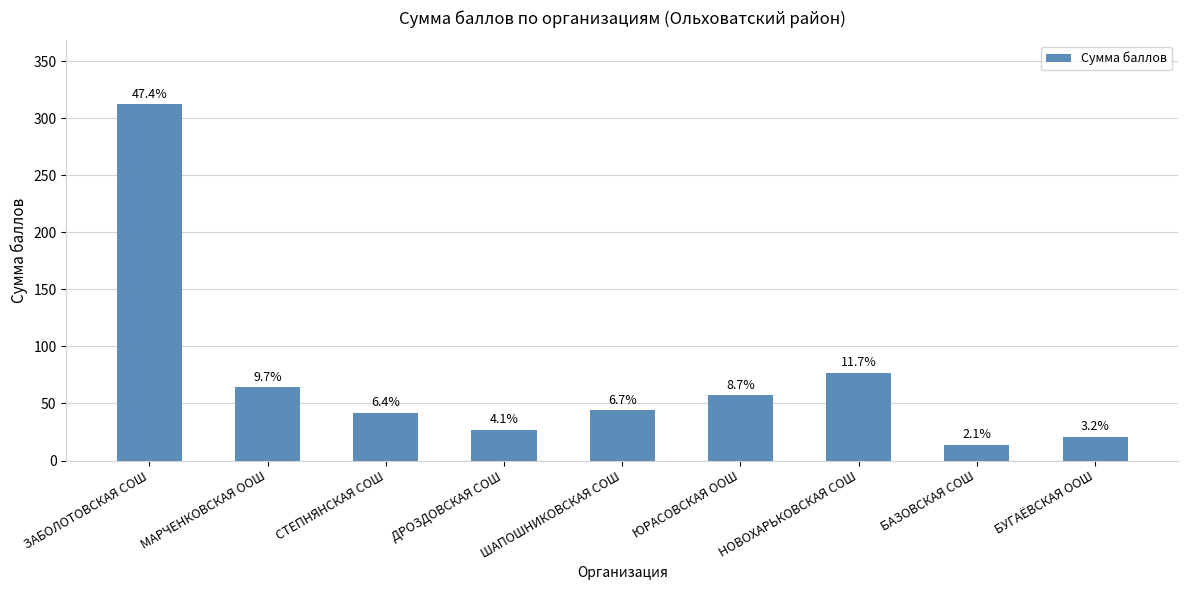

What is the value of the 8th bar from the left?

14